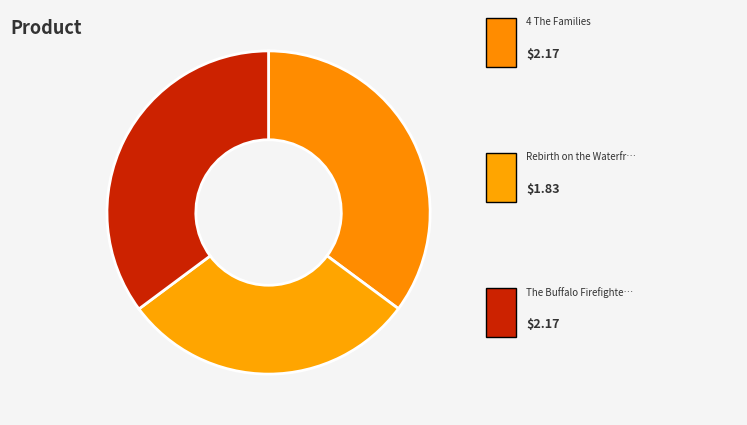

Which category has the smallest portion of the pie?

Rebirth on the Waterfront